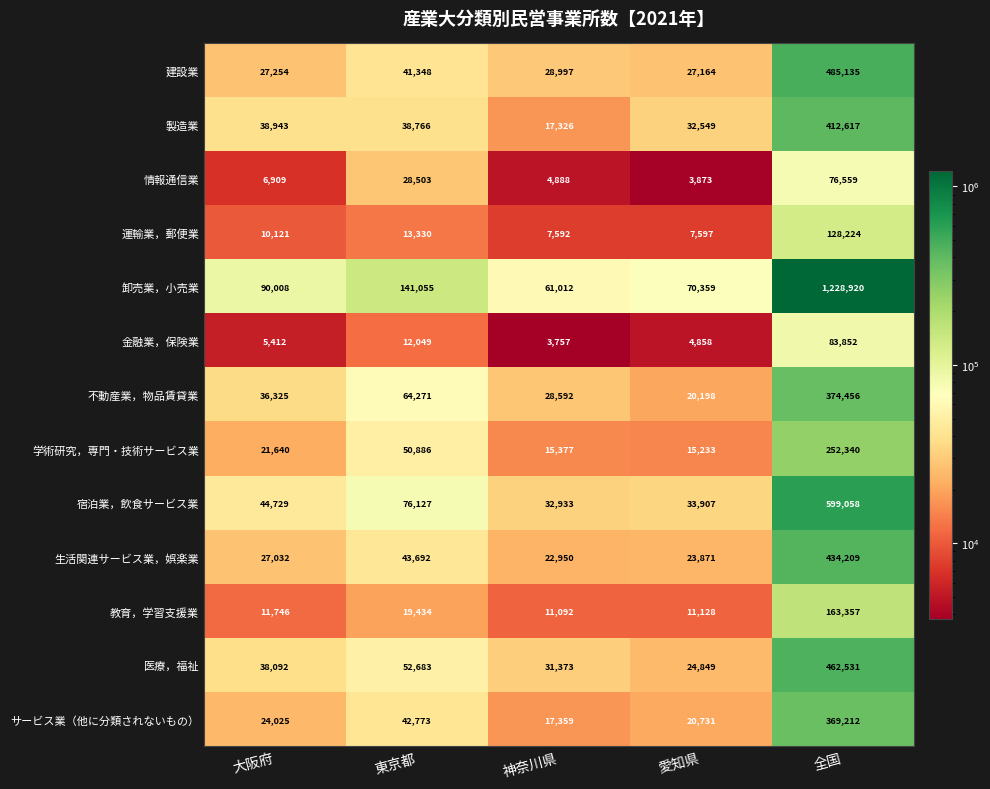

The value of 医療，福祉 at 愛知県 is 24849. True or false?

True